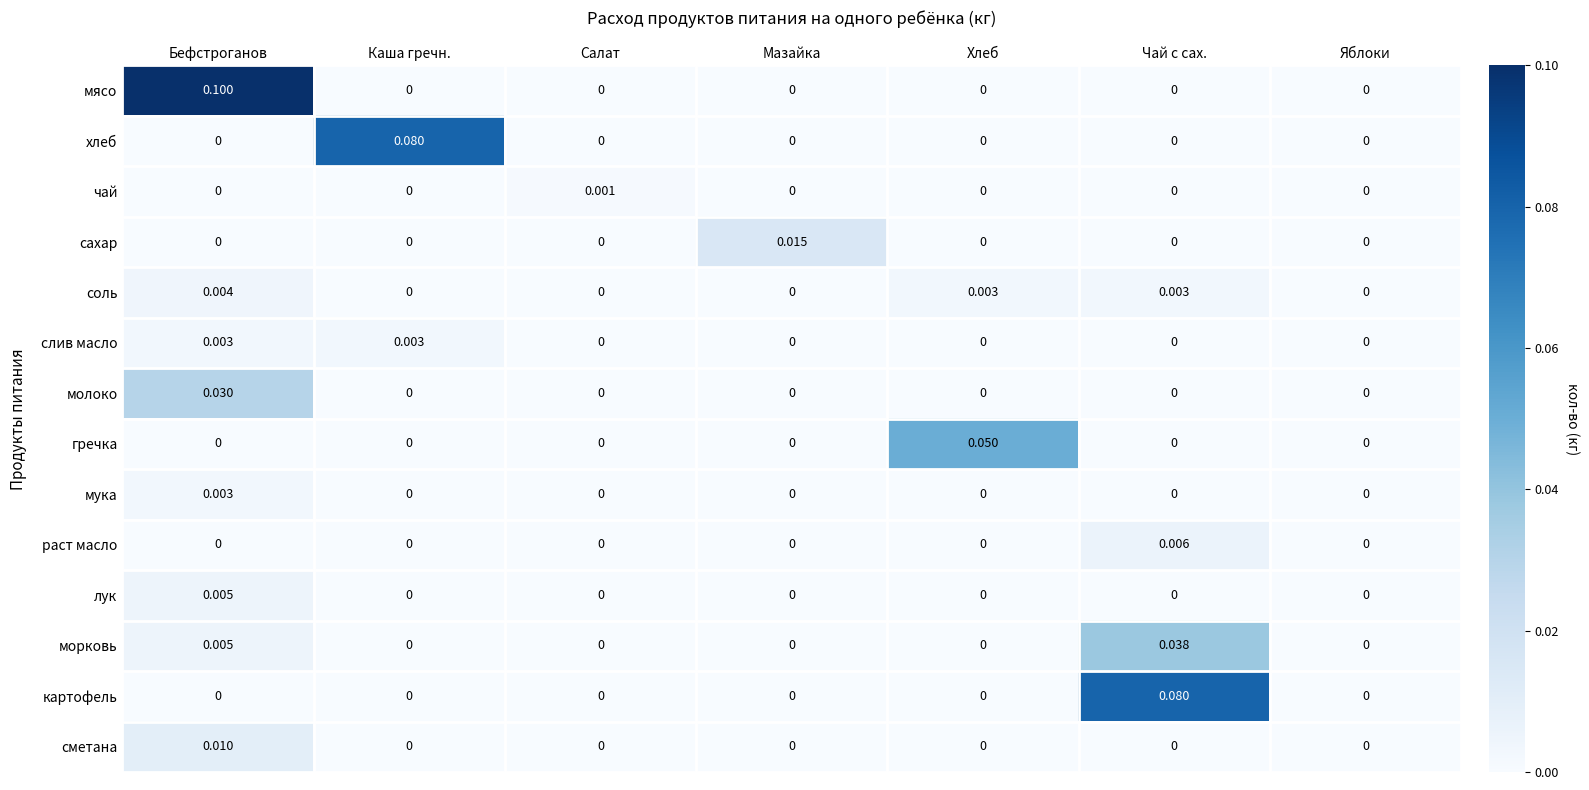

Which series has the largest total across all categories?

мясо